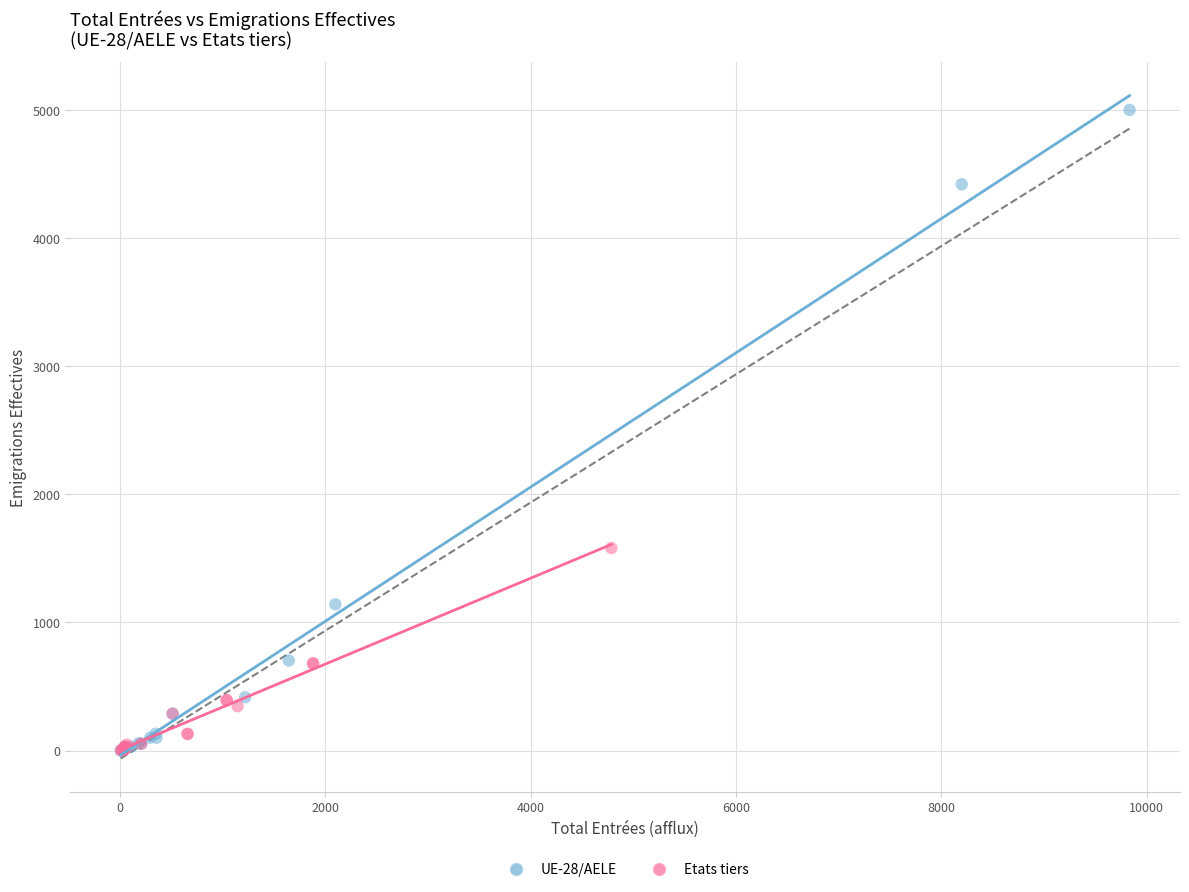

What are all the series names shown in the legend?

UE-28/AELE, Etats tiers